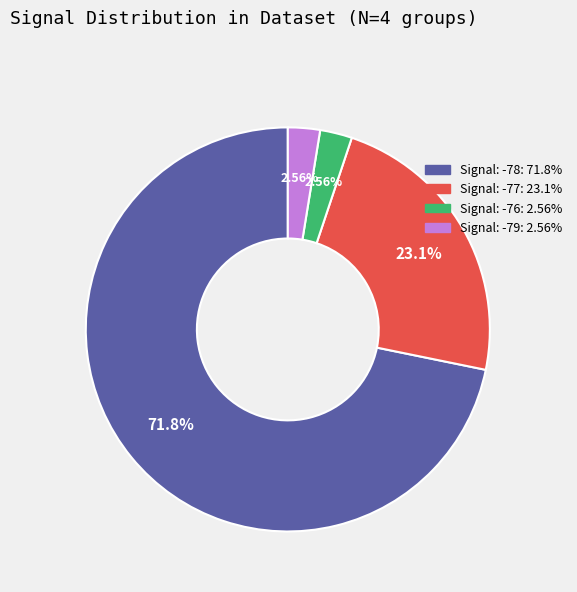

How many slices are in this pie chart?

4